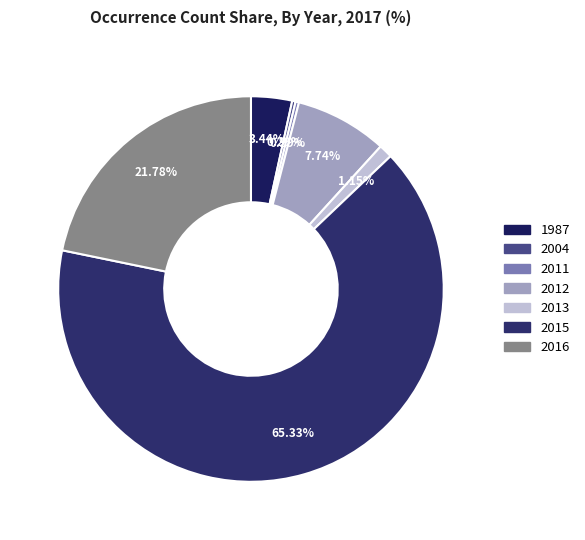

Does 2016 account for over 50% of the chart?

No